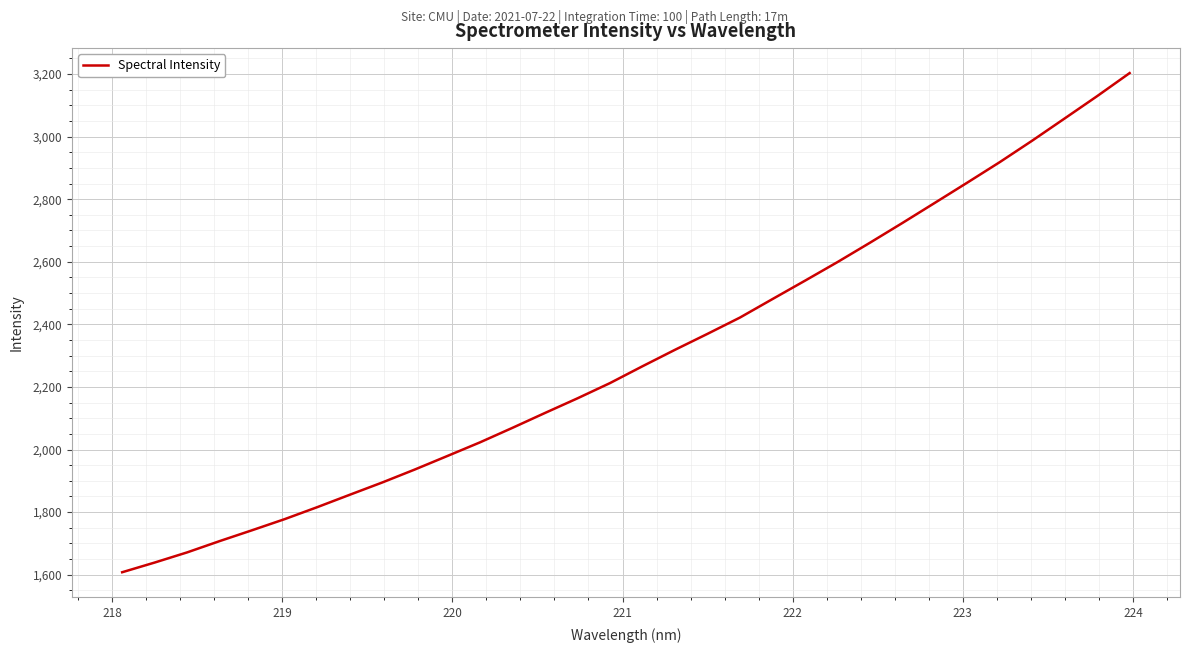

What is the minimum value shown in the chart?

1607.9